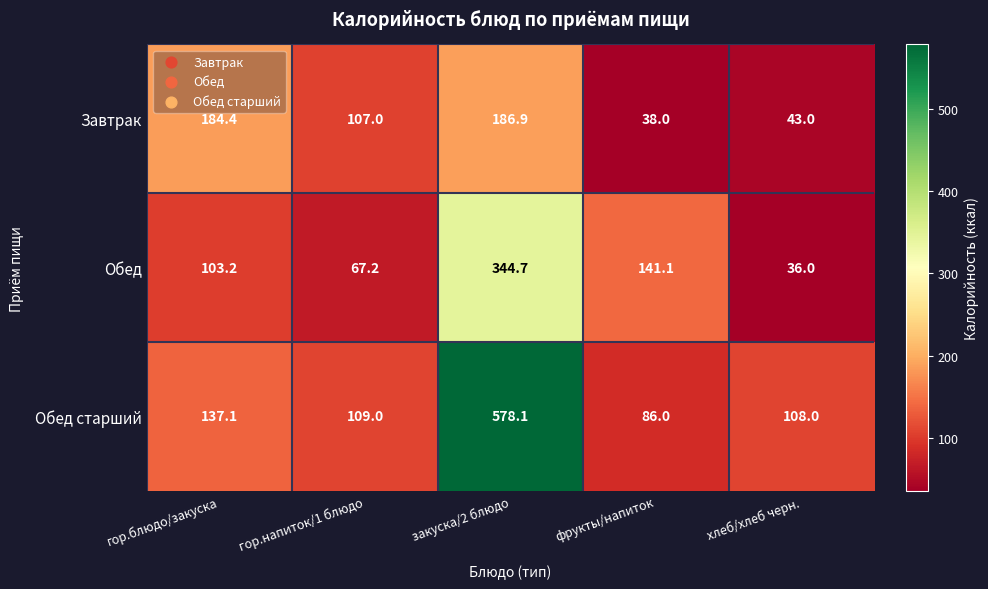

True or false: Обед has a value of 20.0 at хлеб/хлеб черн..

False